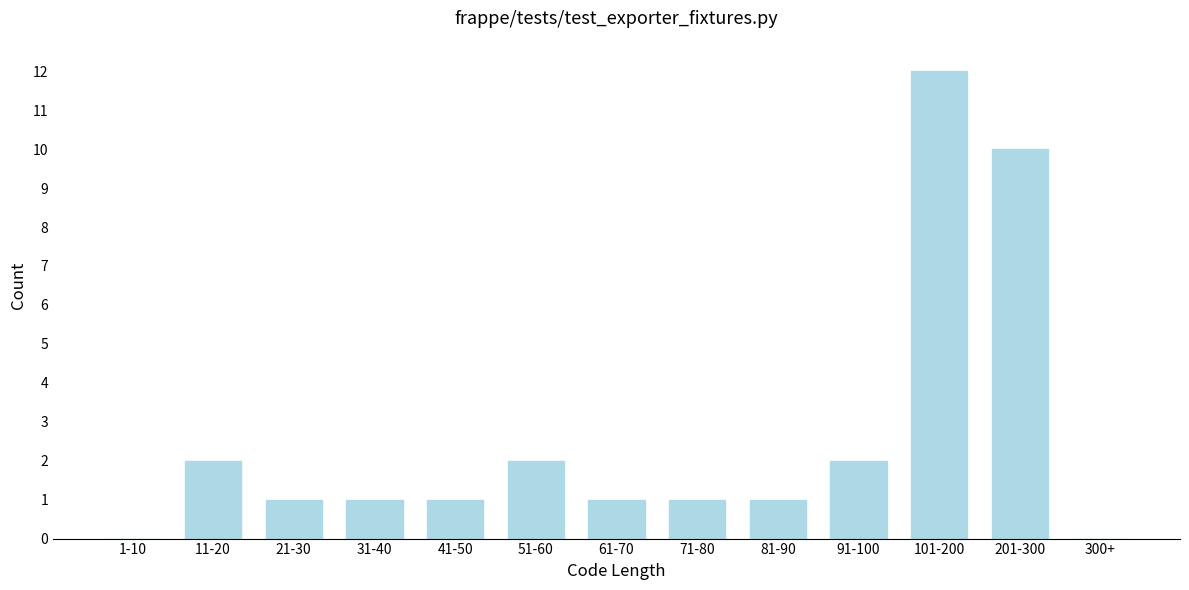

Reading left to right, extract all data points from this chart.

1-10=0	11-20=2	21-30=1	31-40=1	41-50=1	51-60=2	61-70=1	71-80=1	81-90=1	91-100=2	101-200=12	201-300=10	300+=0